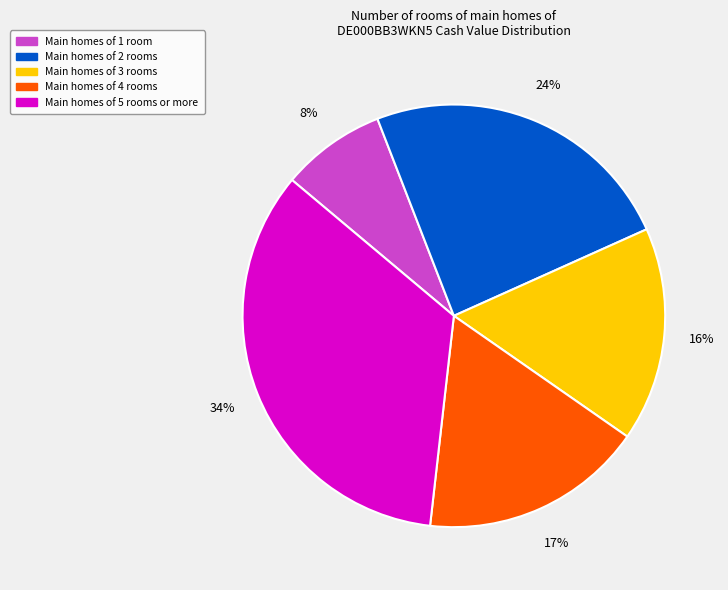

To the nearest percent, what is the difference between the largest and smallest slice percentages?

26%